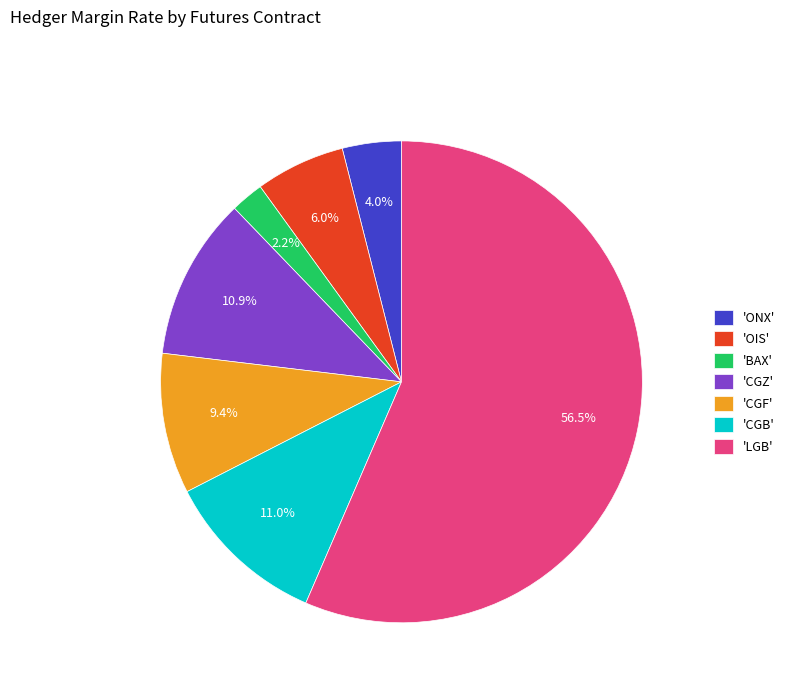

Approximately how many times larger is the value at 'ONX' compared to 'BAX'?

1.8